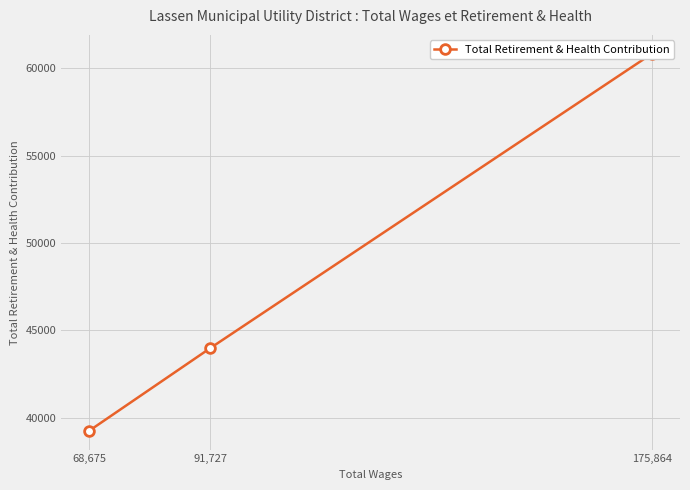

Which label corresponds to the smallest value in the chart?

68,675